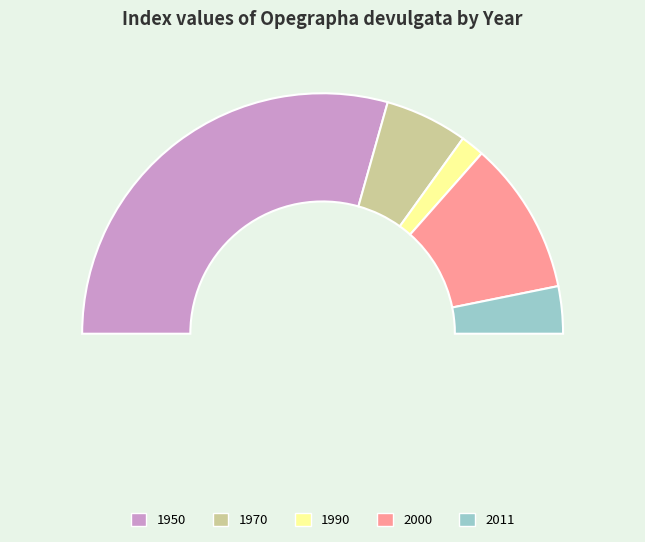

Combined, do 1950 and 1990 account for over 50%?

Yes